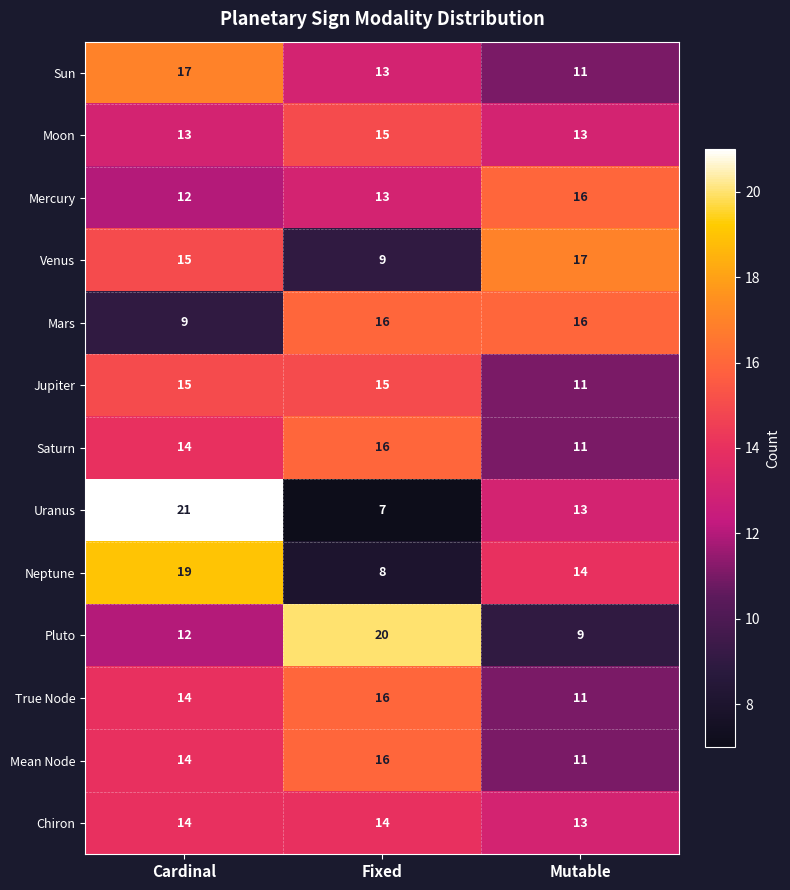

What is the maximum value shown in the chart?

21